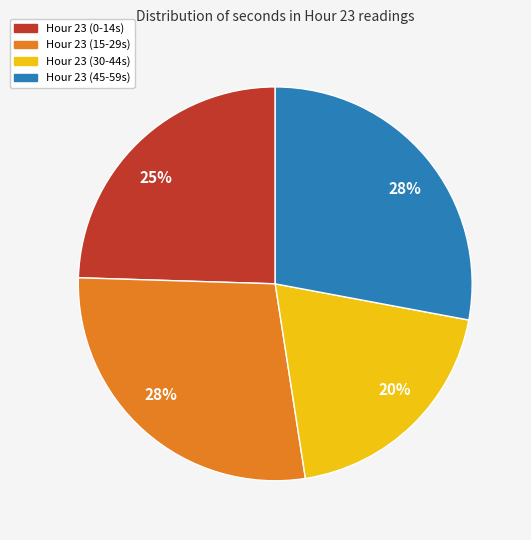

To the nearest percent, what is the average slice percentage?

25%